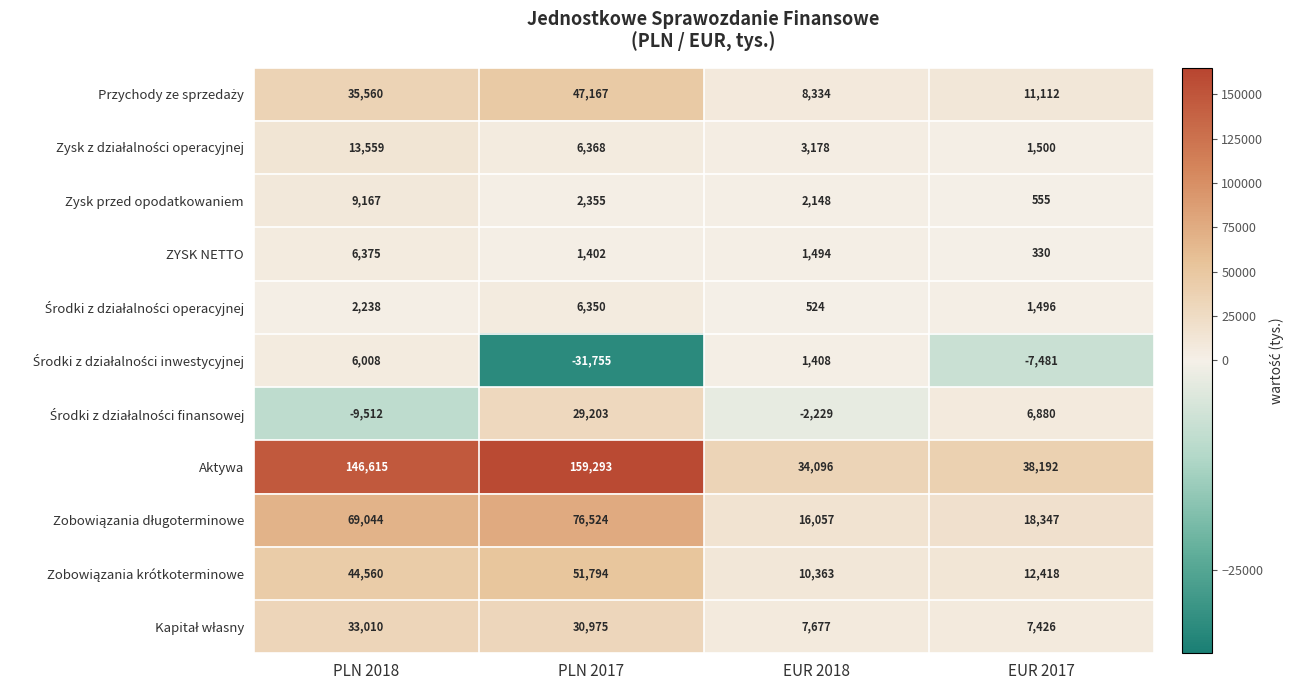

Which series has the largest total across all categories?

Aktywa